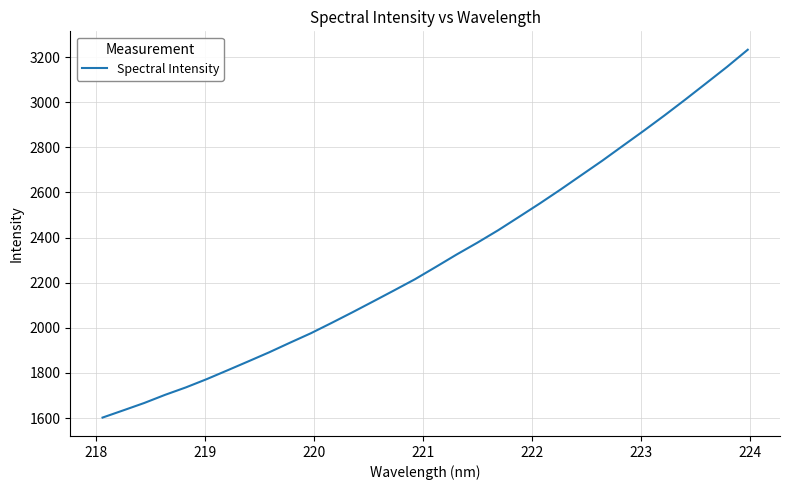

What is the sum of all values?

73754.2